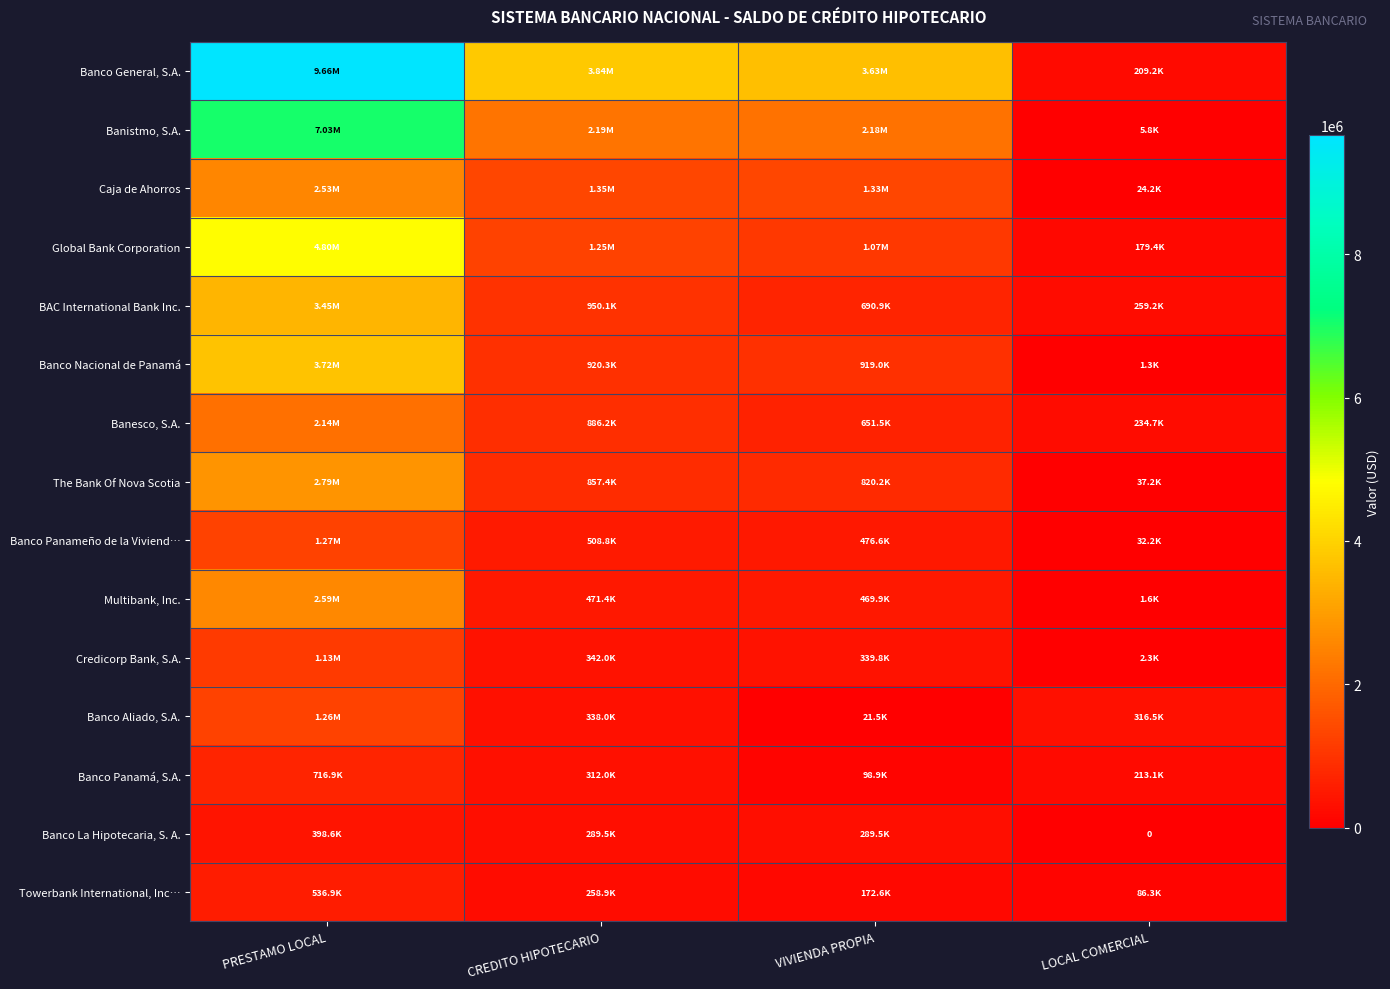

At which label does Banco General, S.A. first exceed 3840007?

PRESTAMO LOCAL